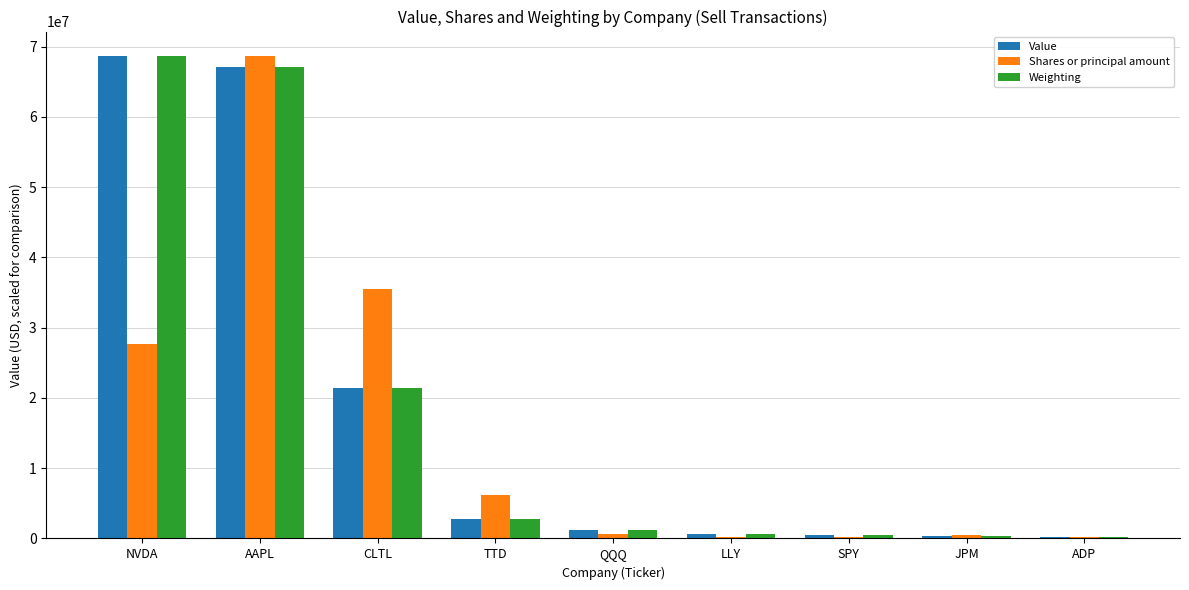

Count the number of categories in the chart.

9